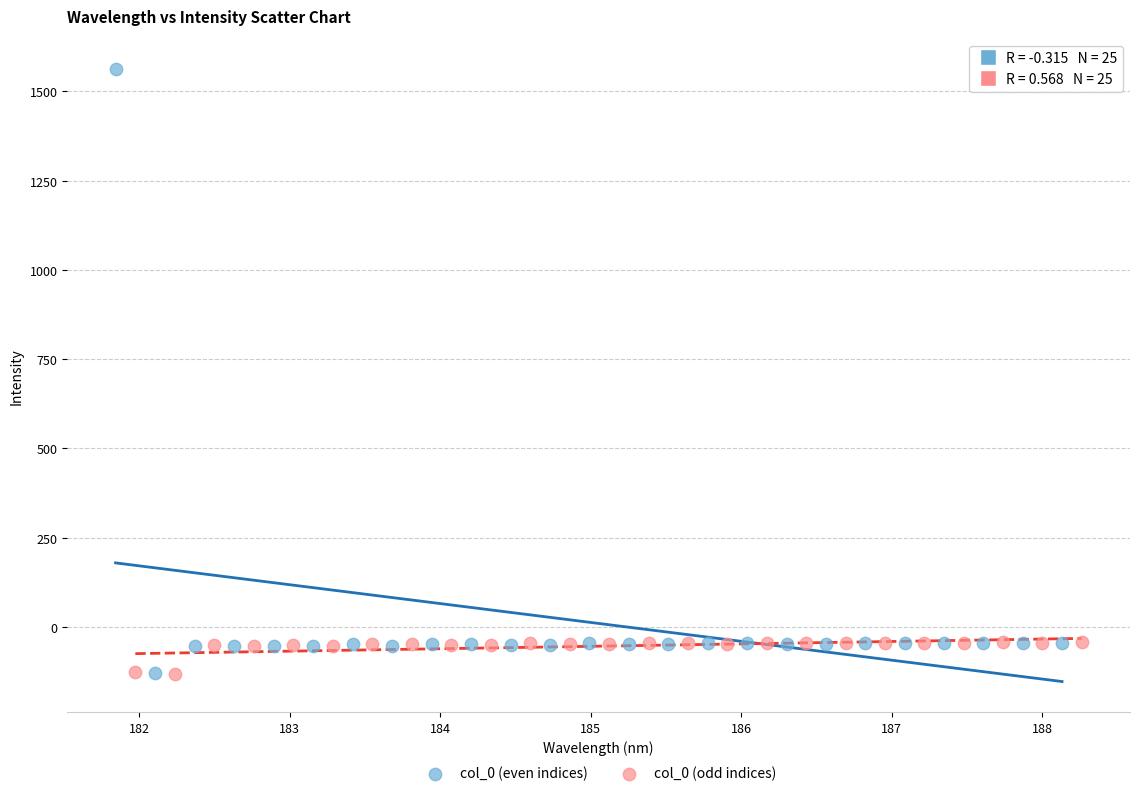

Which series reaches the maximum Y coordinate?

col_0 (even indices)